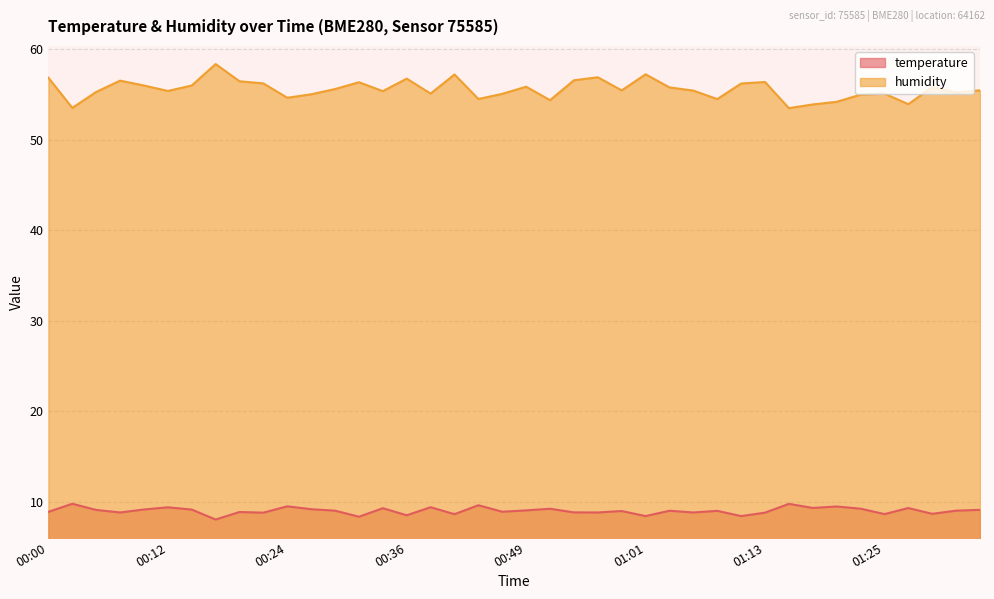

What is the spread (max minus min) of values at 00:04?

46.2